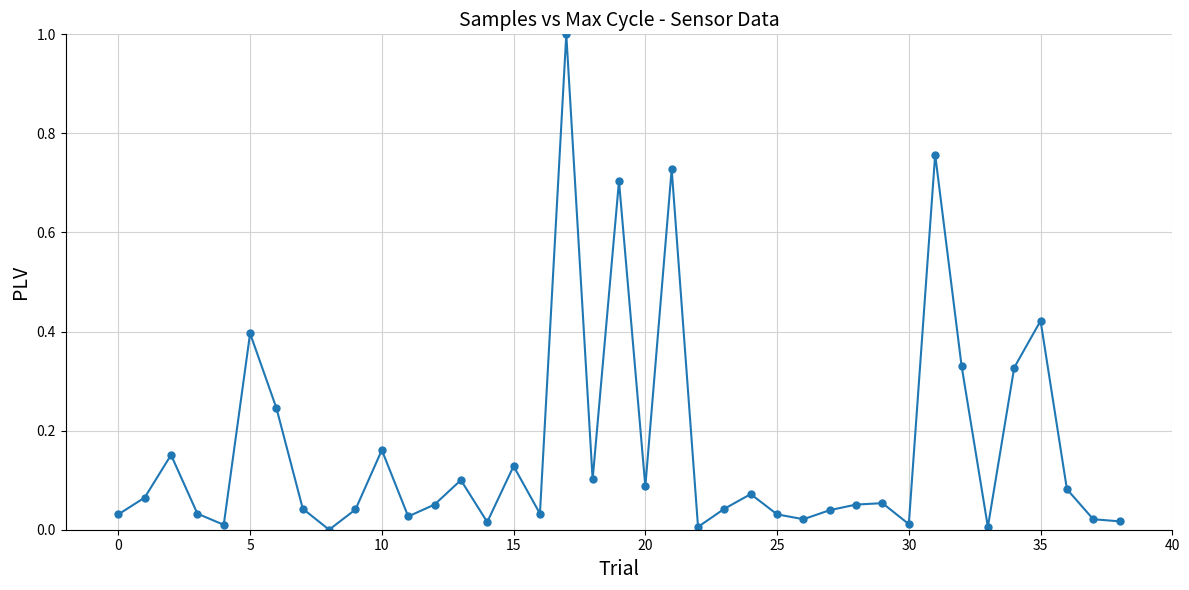

What is the sum of all values?

6.4